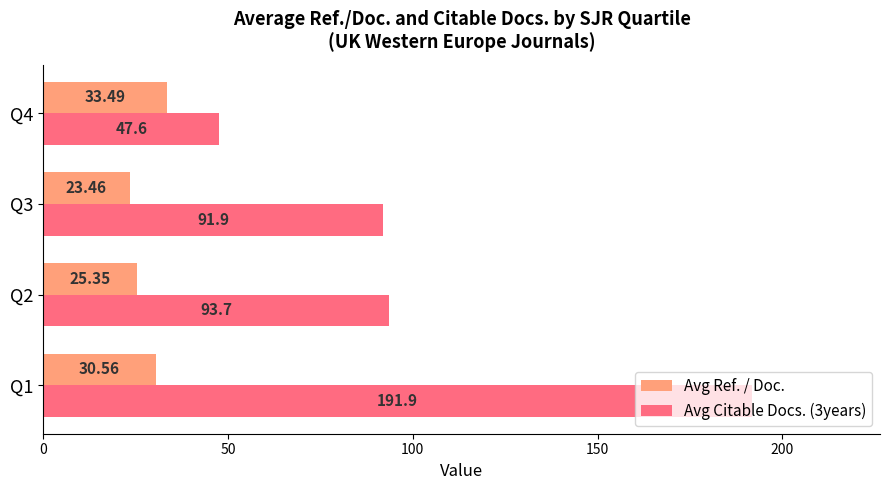

Which series has the largest range (max minus min)?

Avg Citable Docs. (3years)